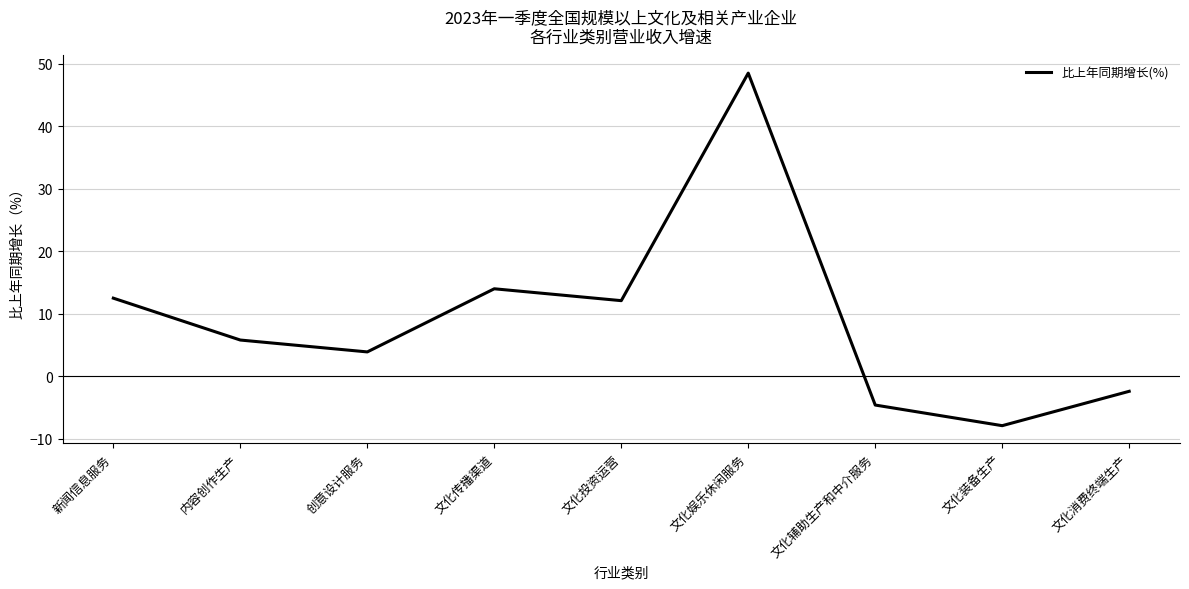

What position from the left is 内容创作生产?

2